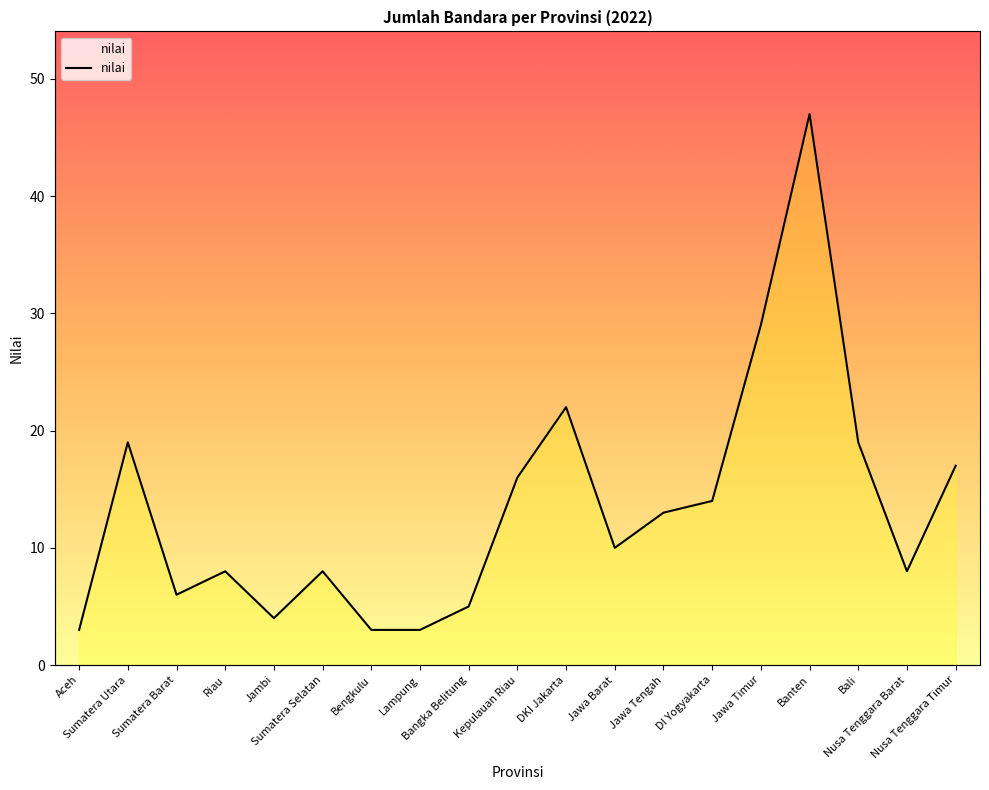

What is the change in value from Sumatera Utara to Nusa Tenggara Timur?

-2